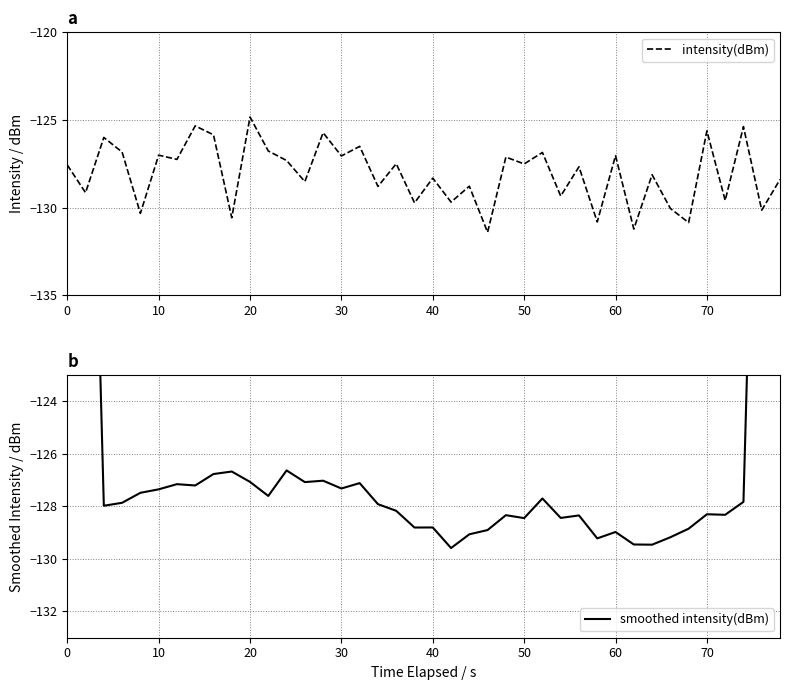

What is the lowest value of the intensity(dBm) series?

-131.4